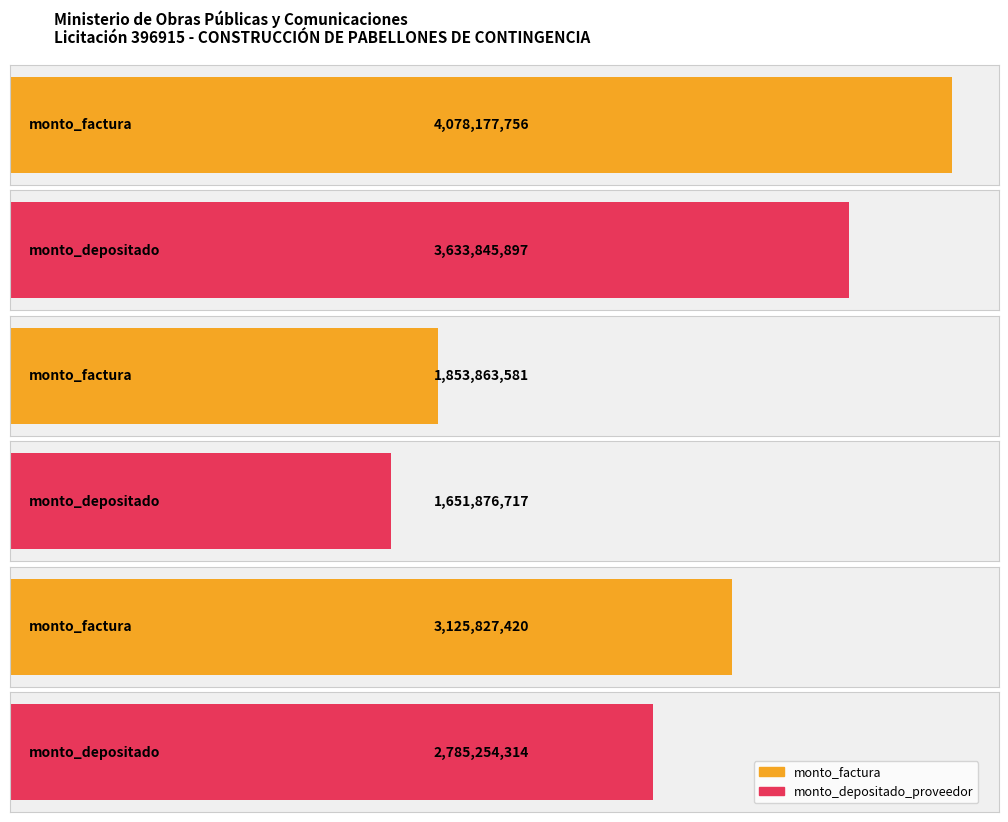

Is the value of monto_factura at 001-002-0001437 greater than the value of monto_depositado_proveedor at 001-002-0001565?

No